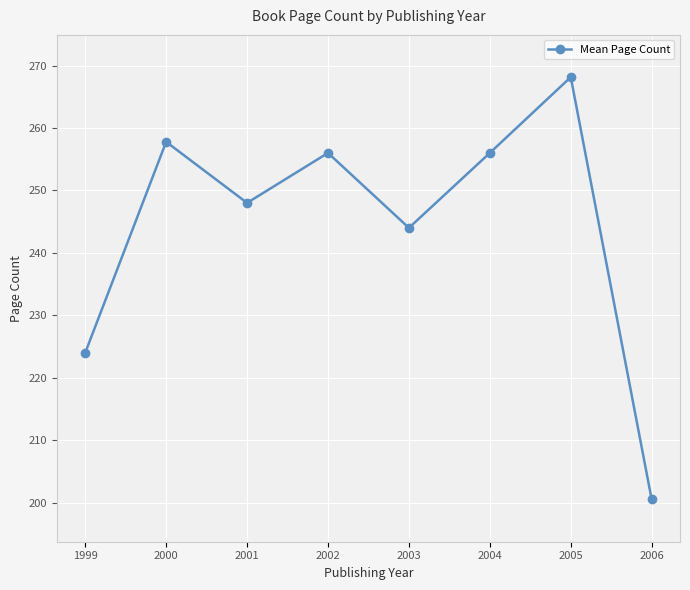

At which category does the data reach its first local peak?

2000